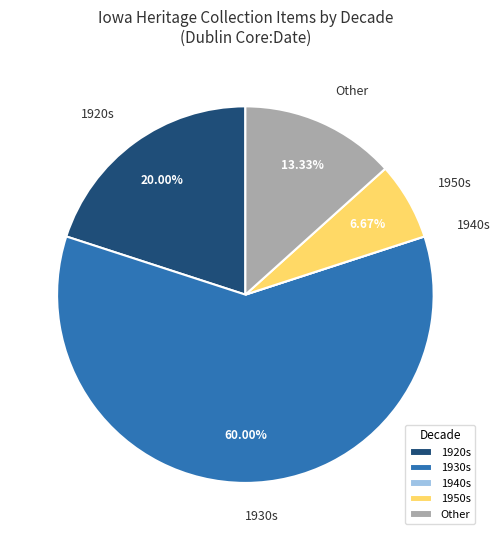

Which category accounts for the majority?

1930s